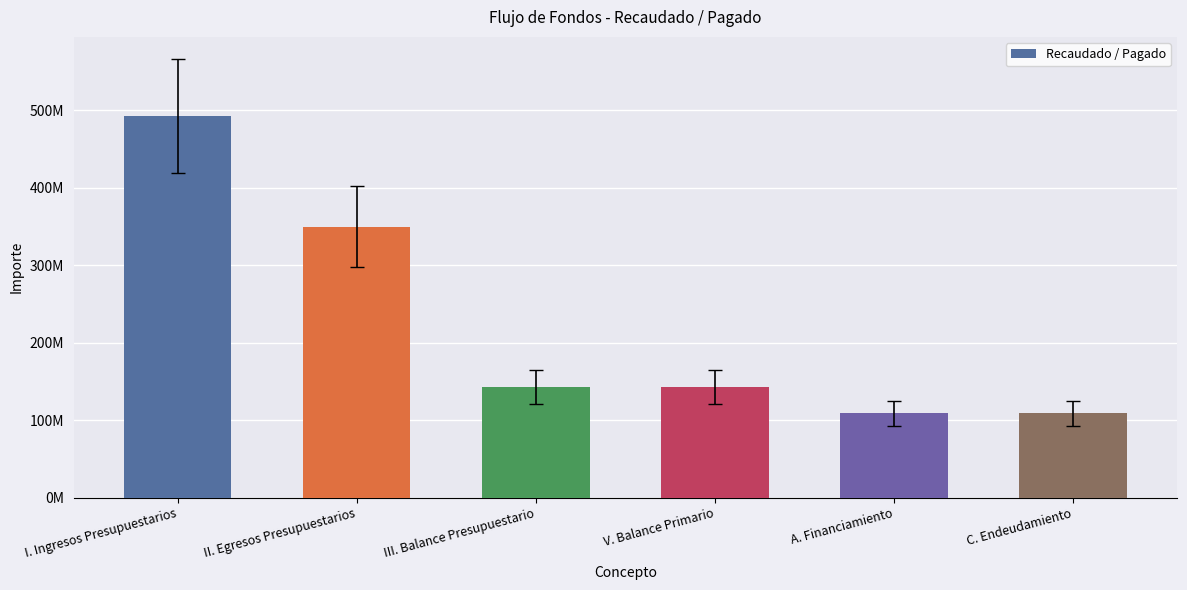

Does the chart contain any negative values?

No